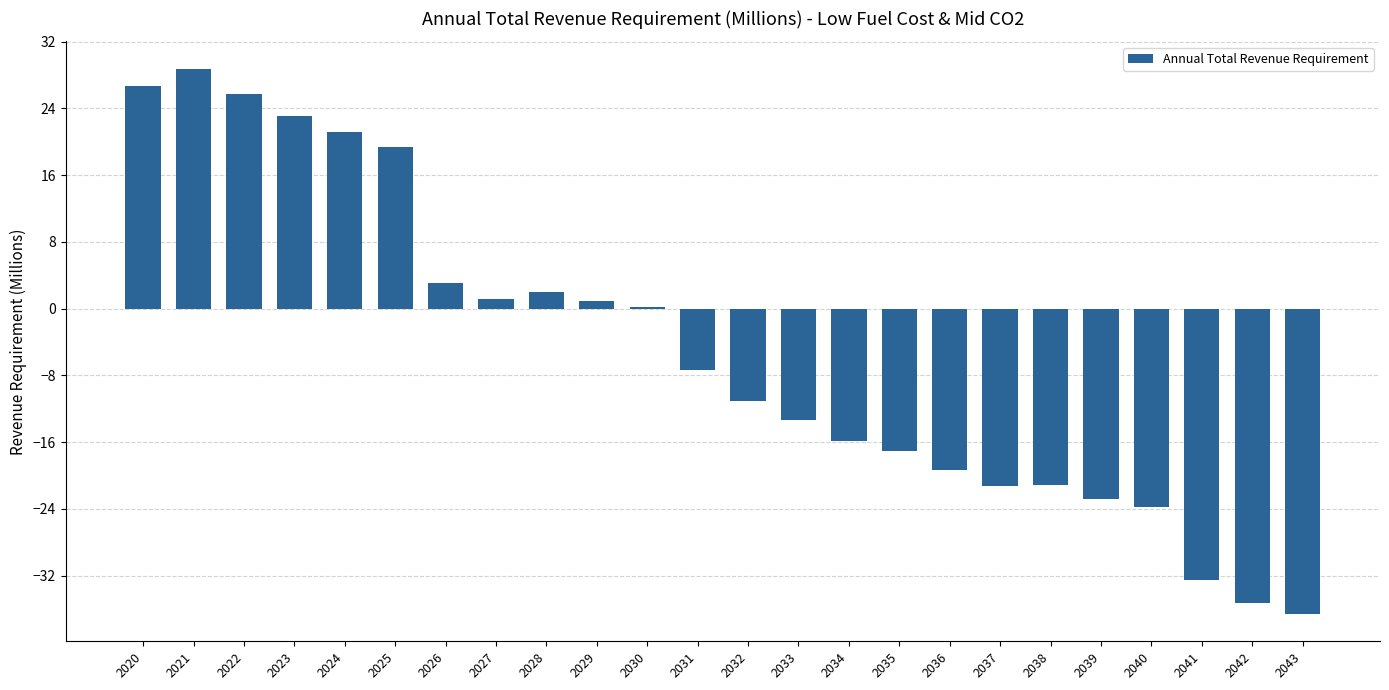

What is the change in value from 2033 to 2039?

-9.5